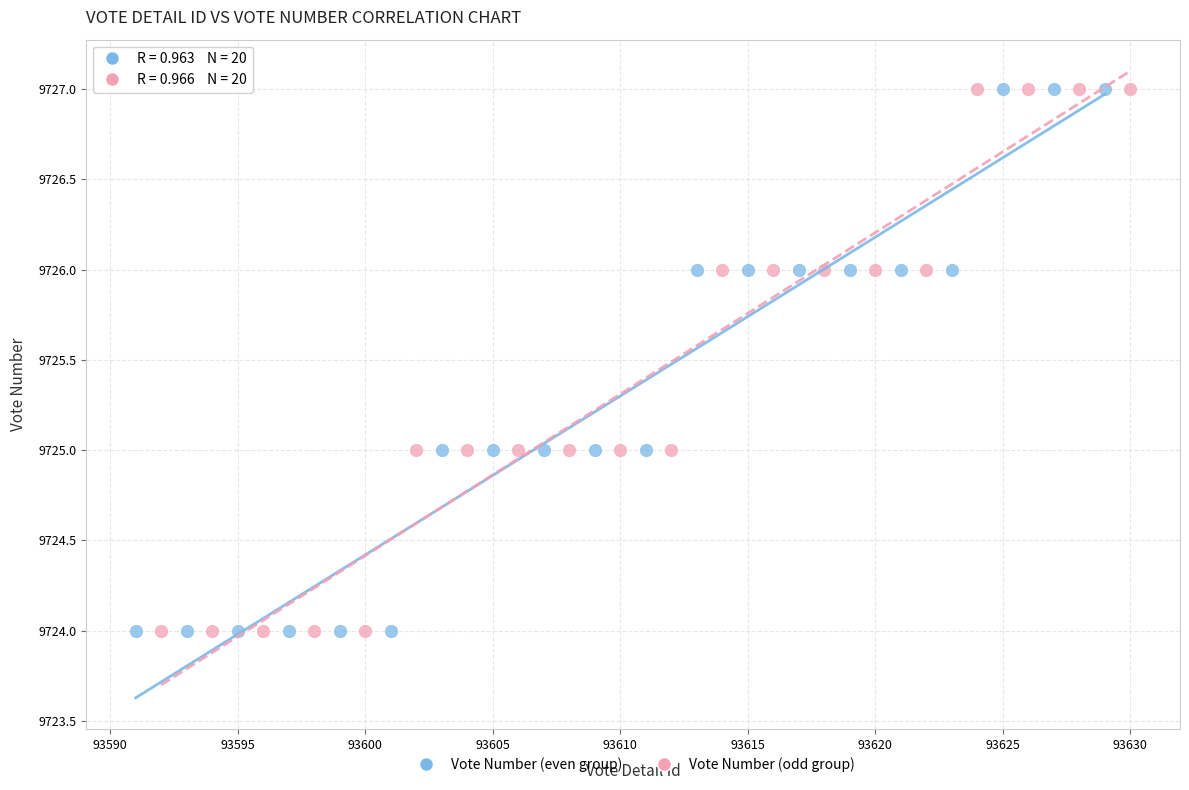

What are all the series names shown in the legend?

Vote Number (even group), Vote Number (odd group)